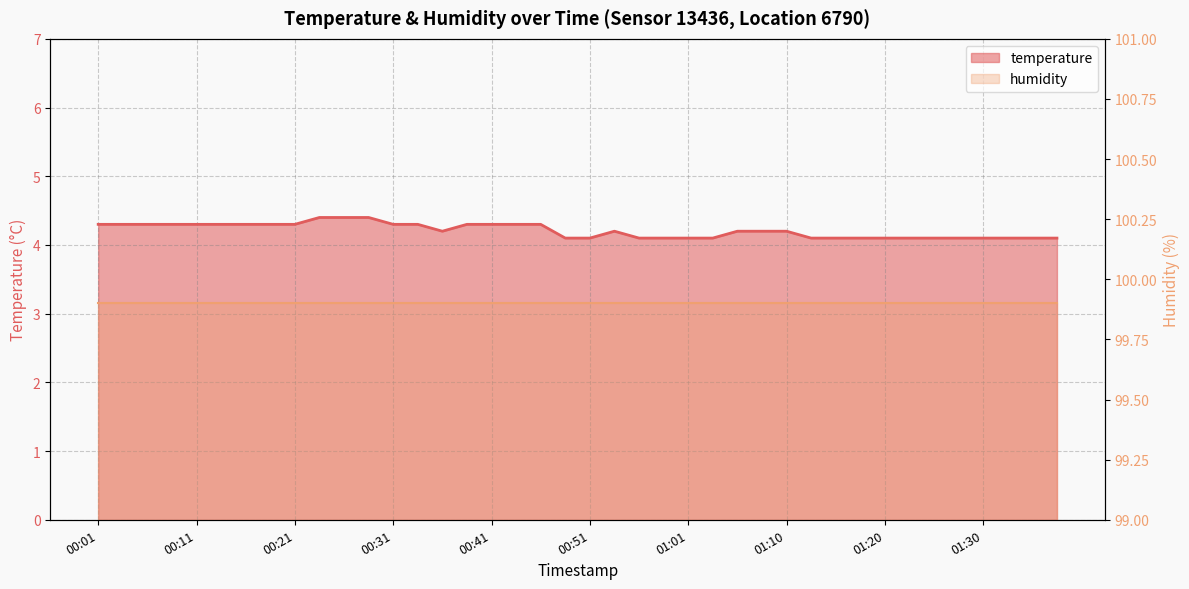

What is the smallest value displayed?

4.1